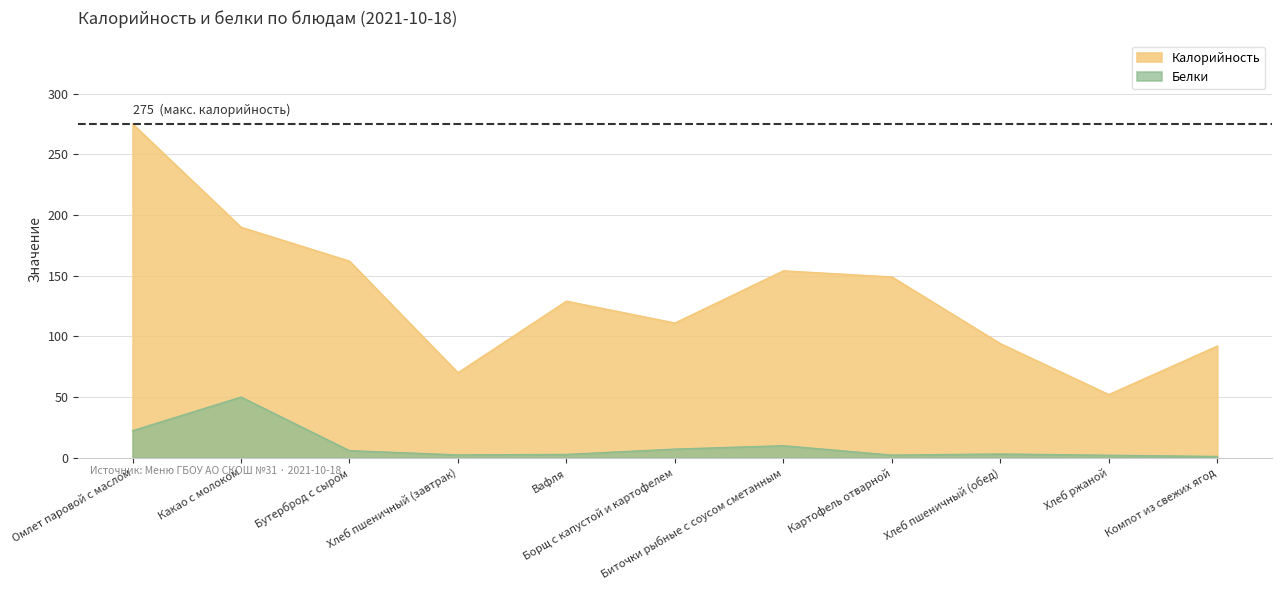

True or false: Белки and Калорийность cross at least once.

False